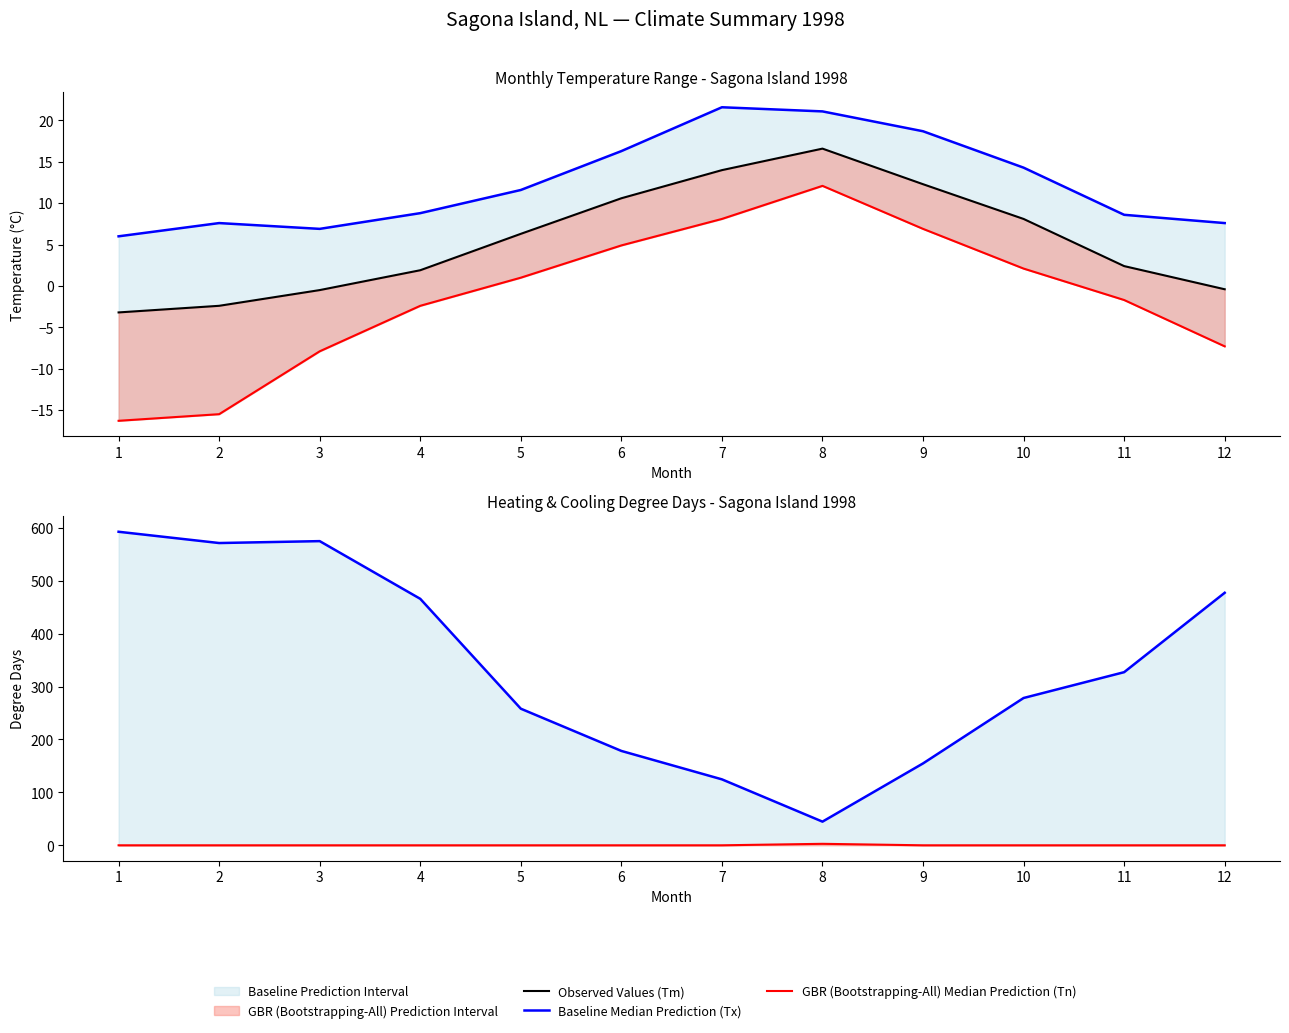

Does the chart display data point markers on the line(s)?

No